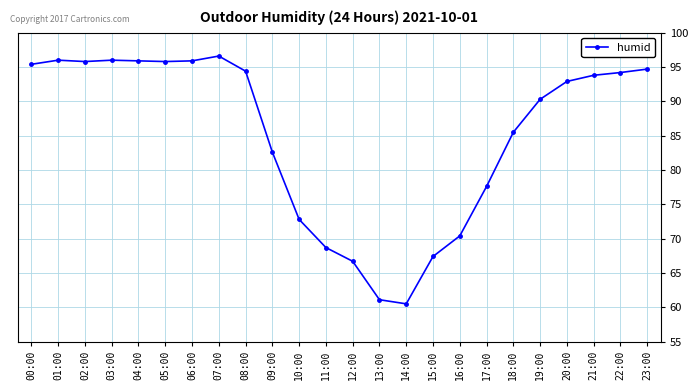

How many lines are shown in the chart?

1